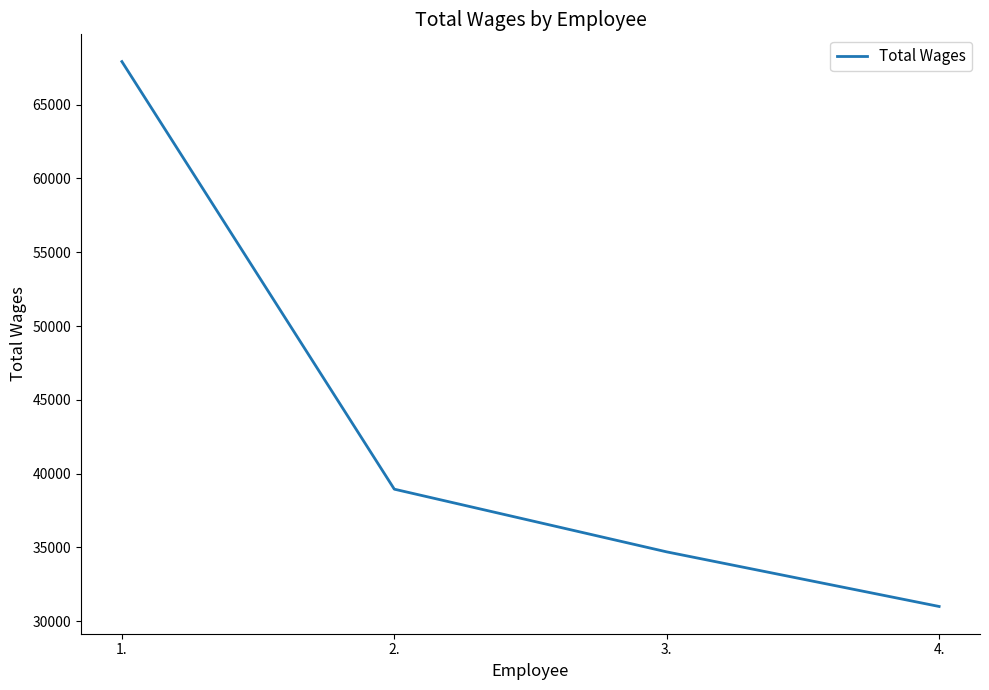

Is it true that the value at 3. is 34688?

True